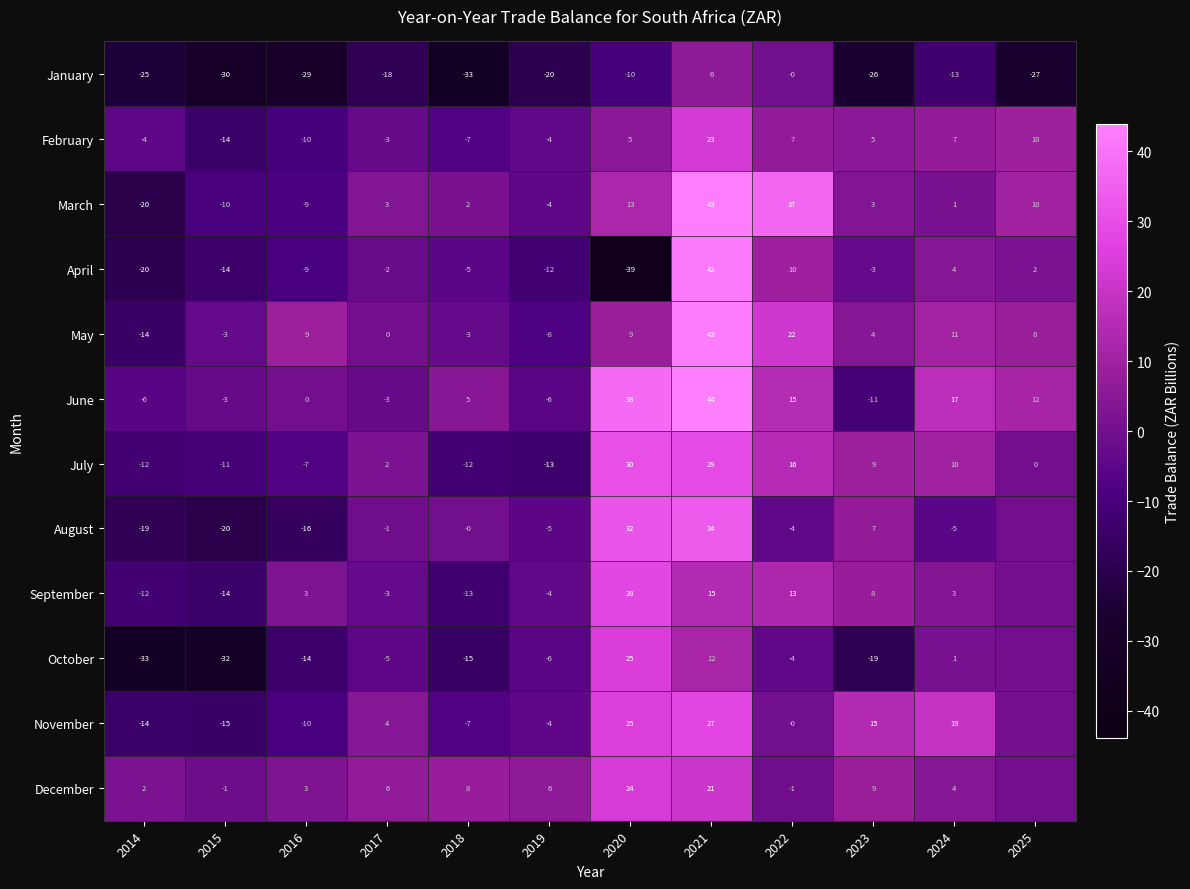

List the labels in order of January value, smallest first.

2018, 2015, 2016, 2025, 2023, 2014, 2019, 2017, 2024, 2020, 2022, 2021